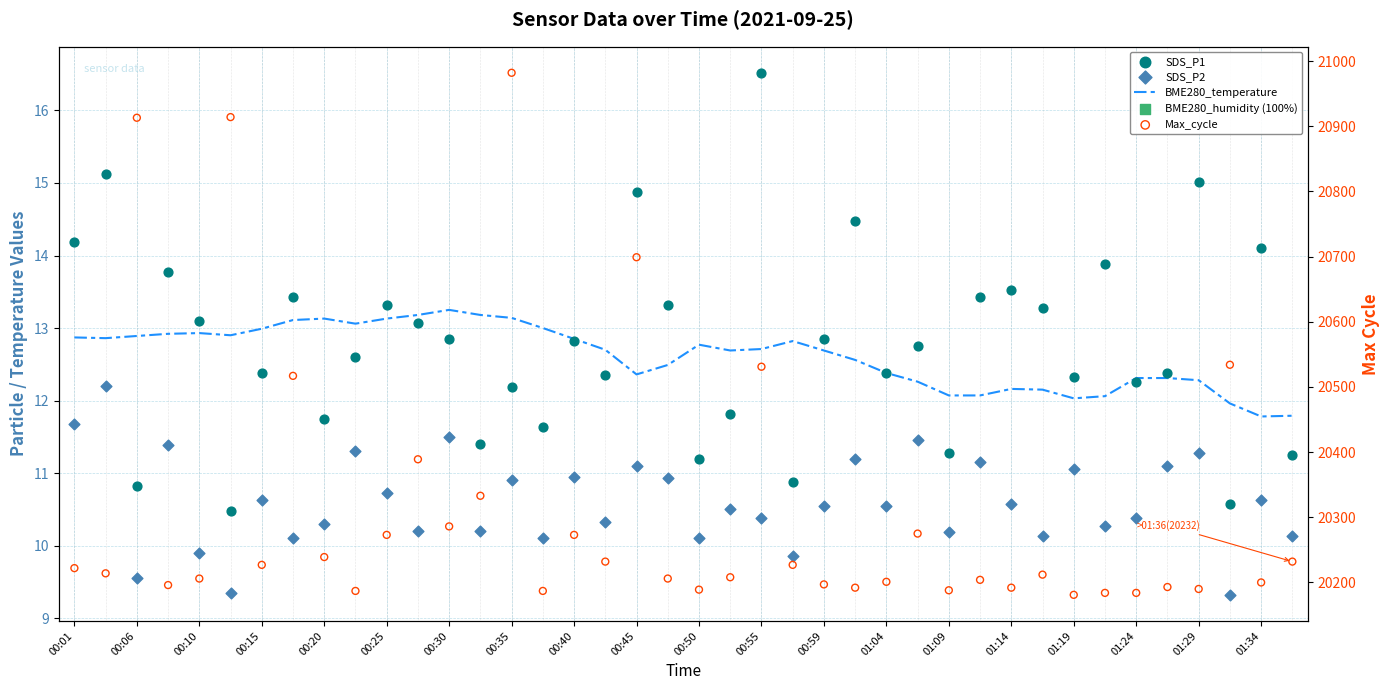

Which series has the largest total across all categories?

Max_cycle